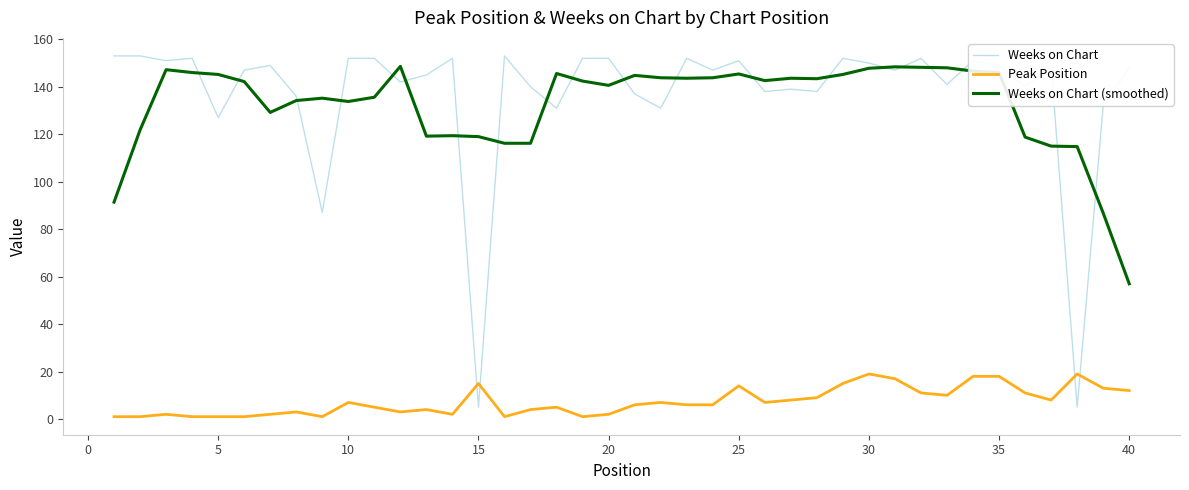

How many categories are shown in the chart?

40